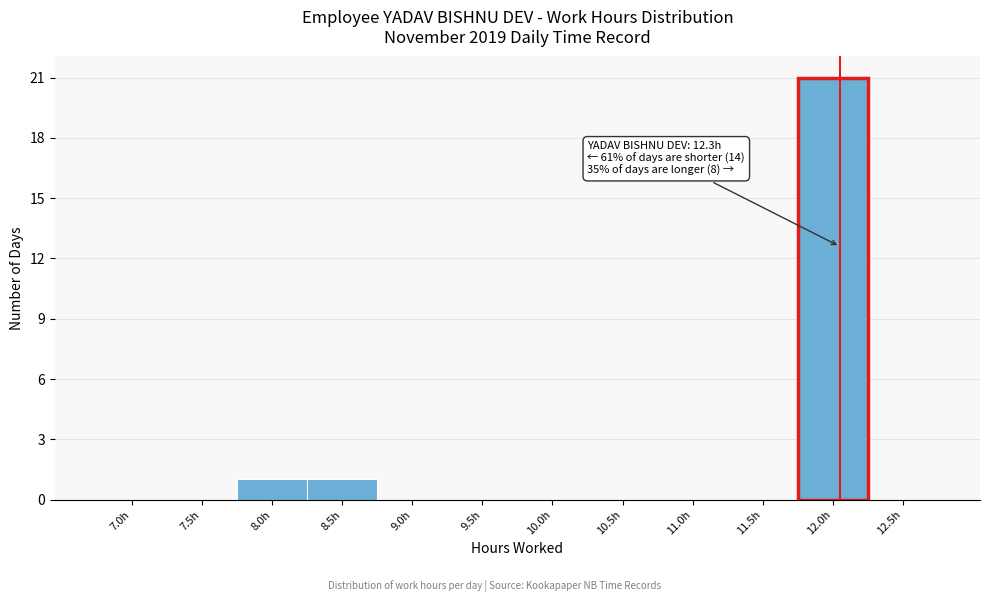

Reading left to right, list all the values displayed in this chart.

7.0h=0	7.5h=0	8.0h=1	8.5h=1	9.0h=0	9.5h=0	10.0h=0	10.5h=0	11.0h=0	11.5h=0	12.0h=21	12.5h=0